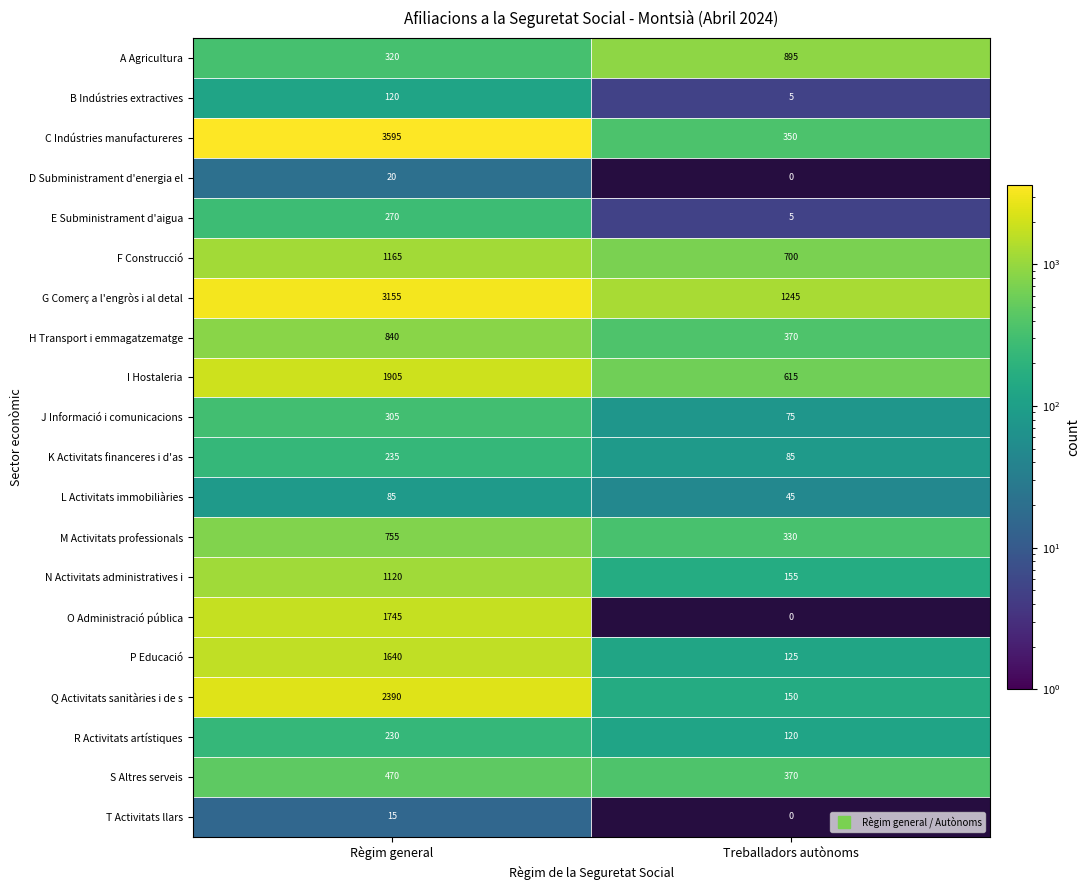

What is the total value across all series at 0?

20380